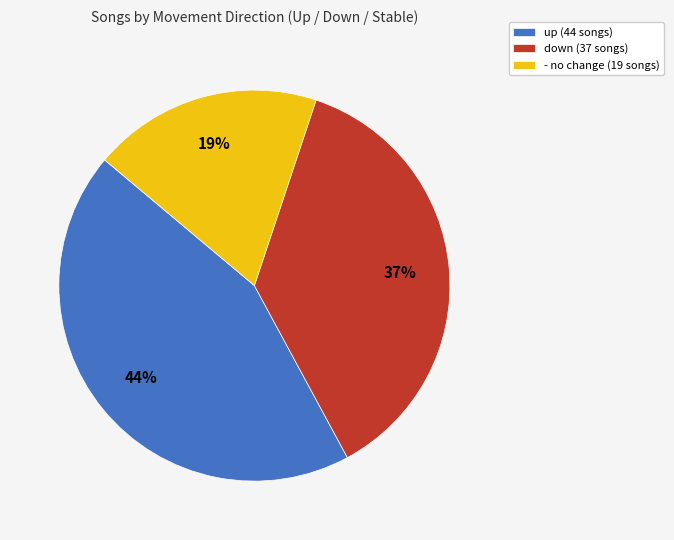

How many slices are in this pie chart?

3